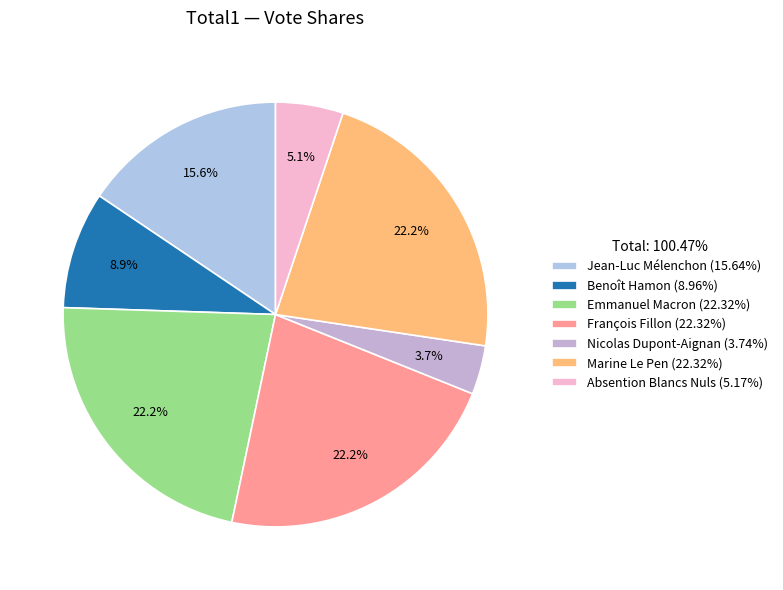

Count the number of slices in the pie.

7